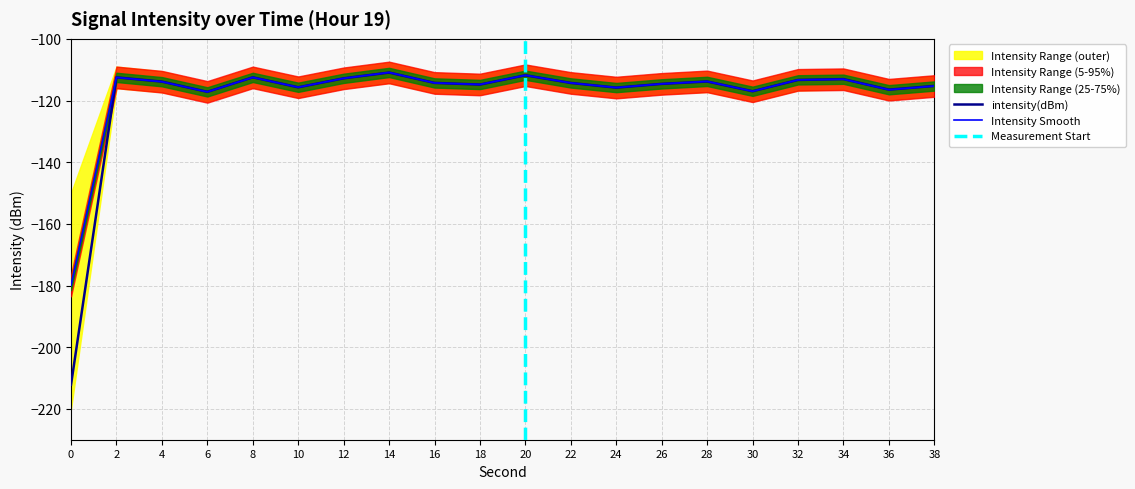

The intensity(dBm) series shows -113.1 at 34. True or false?

True